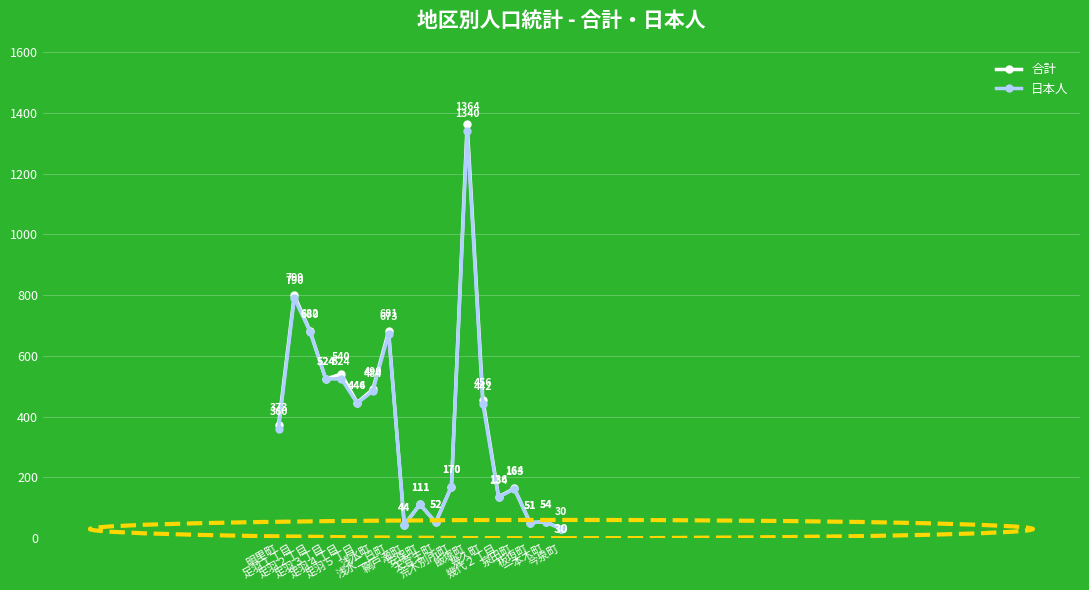

Does the chart have visible grid lines?

Yes